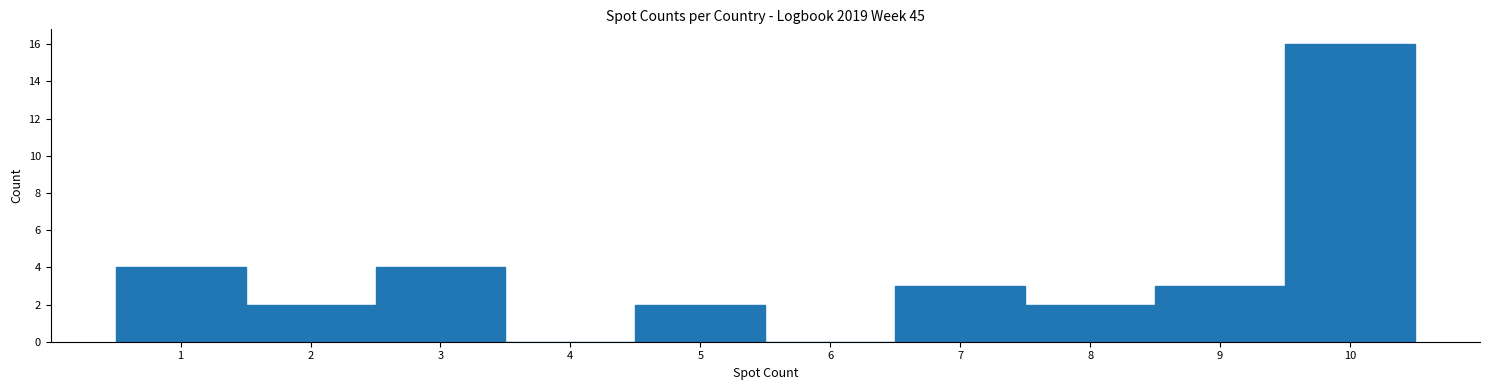

What is the height of the bar covering 7.5 to 8.5 on the x-axis? The values are not printed on the chart, so give them approximately, as read against the axis.

2